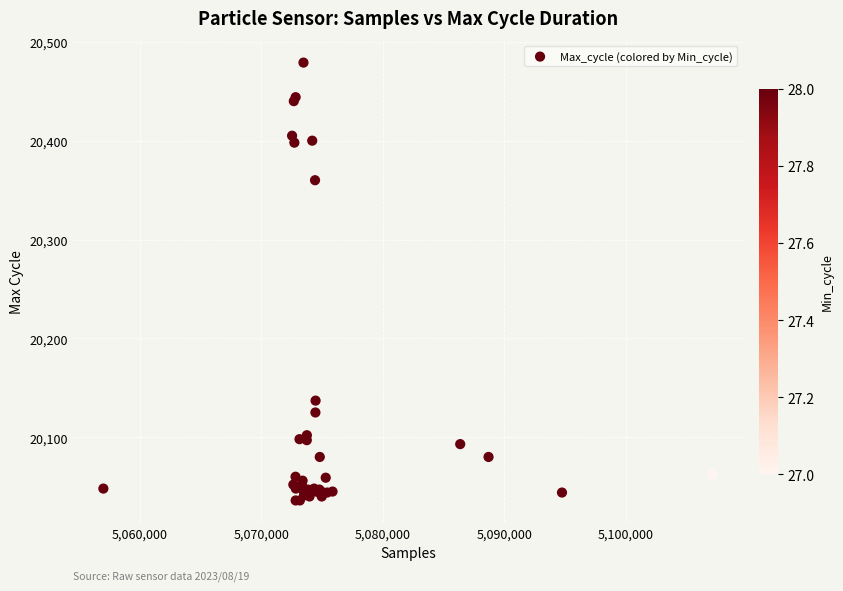

What Y value in the scatter plot is closest to 20257?

20360